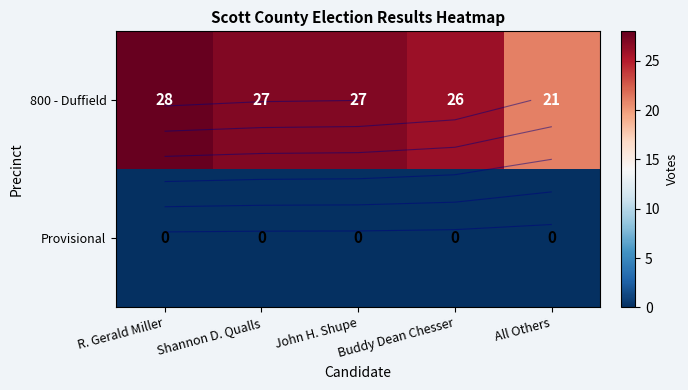

At John H. Shupe, list the series in order from largest to smallest.

800 - Duffield, Provisional